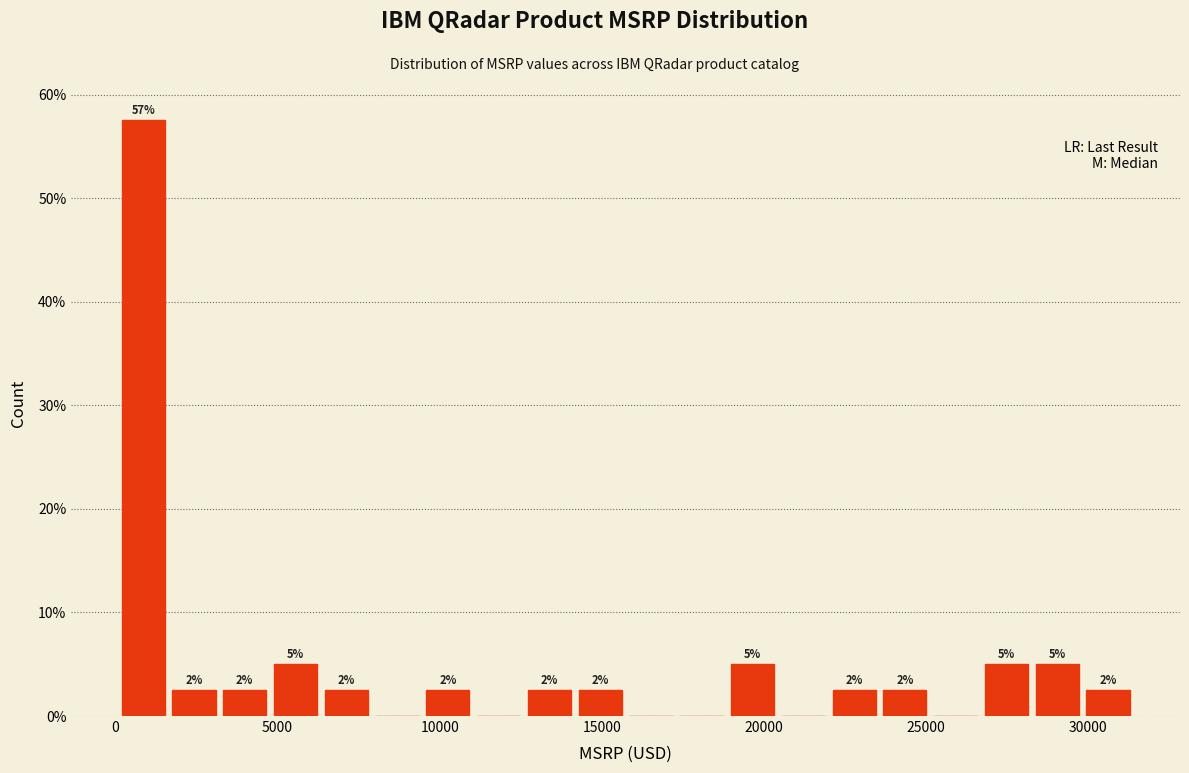

Around what value on the x-axis is the tallest bar? Give the approximate position of its centre, as read against the axis.

1000